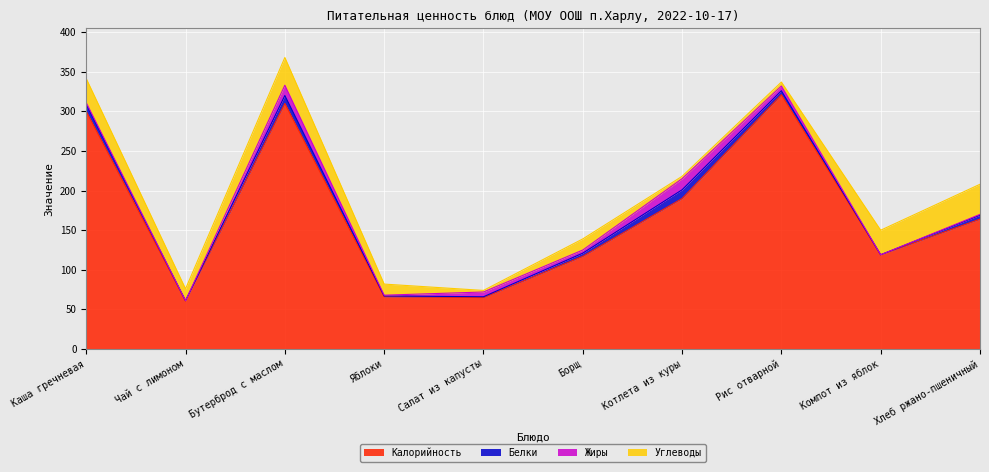

What is the average value of the Калорийность series?

171.3